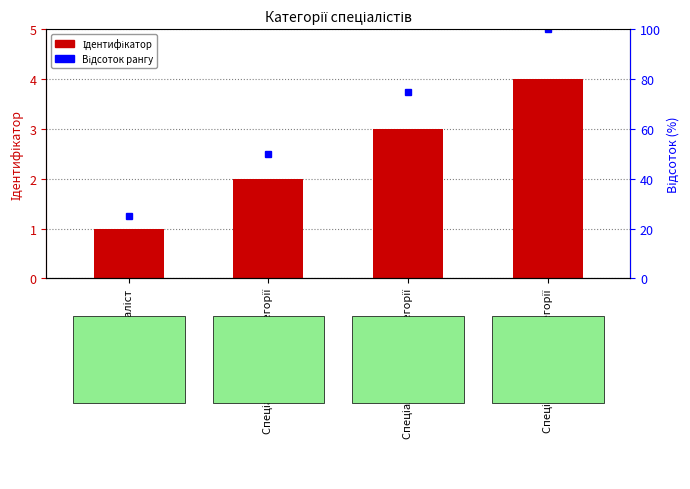

What is the difference between the maximum and minimum values?

3